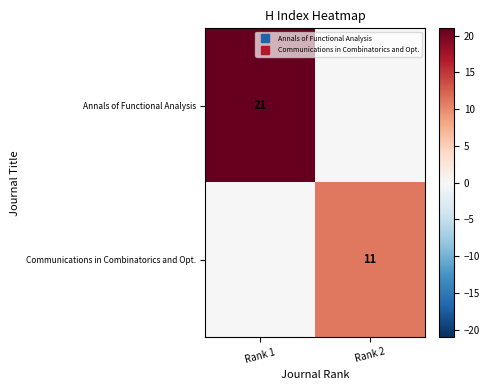

What is the average value of the Annals of Functional Analysis series?

10